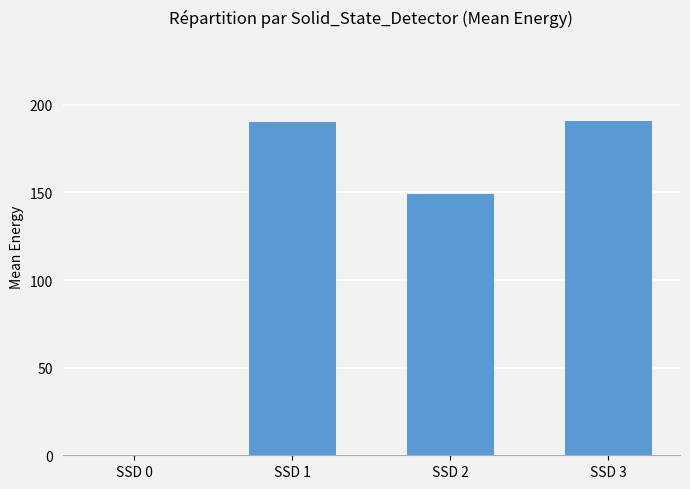

At which label is the value closest to 95?

SSD 2